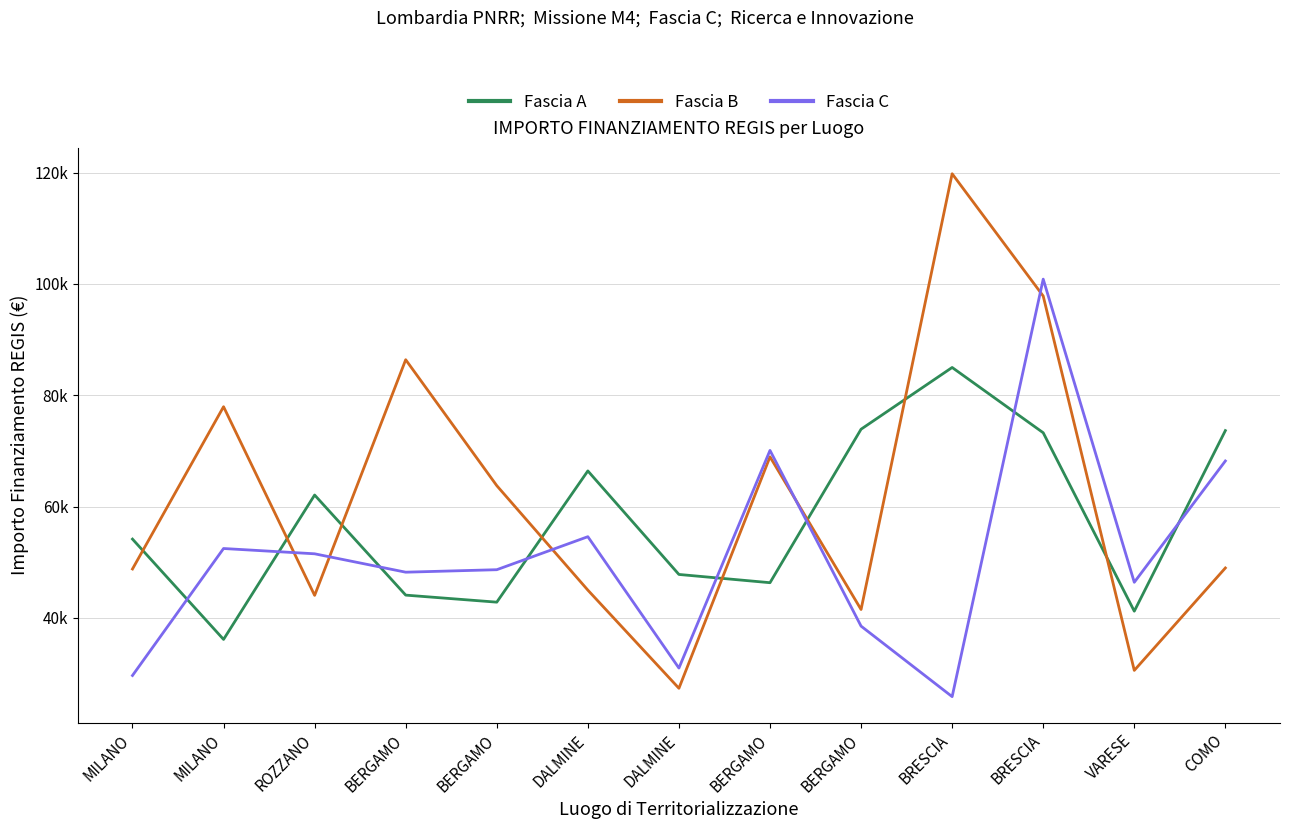

How many times do Fascia A and Fascia C cross each other?

8